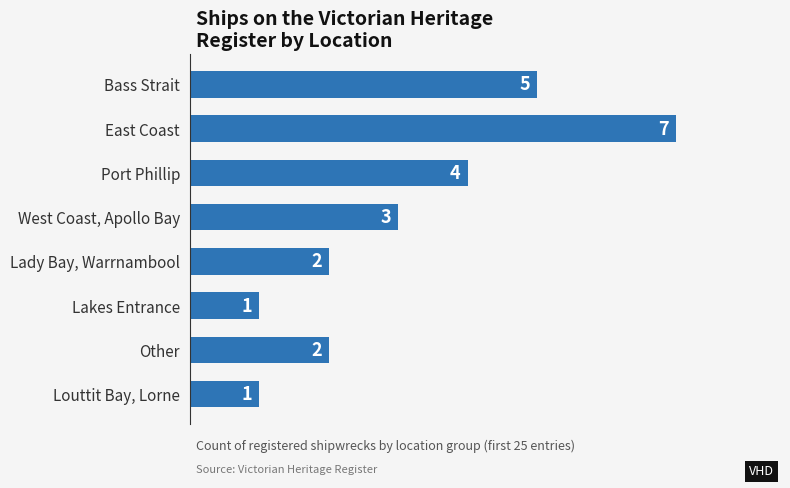

What is the label of the 4th bar from the top?

West Coast, Apollo Bay